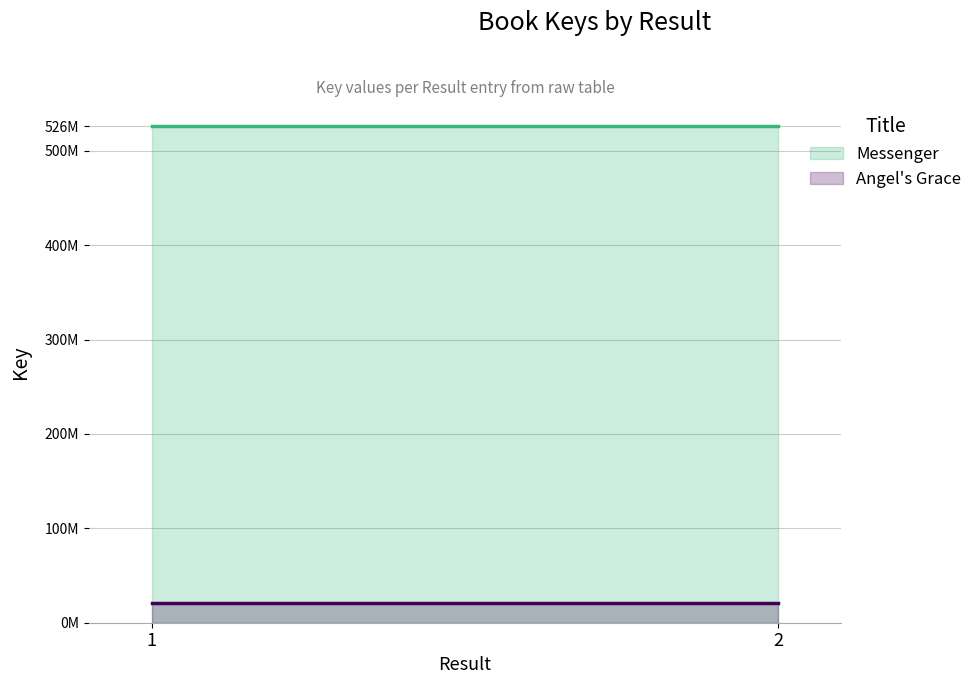

Reading left to right, extract all data points from this chart.

Messenger: 526119084	526119084
Angel's Grace: 20940030	20940030